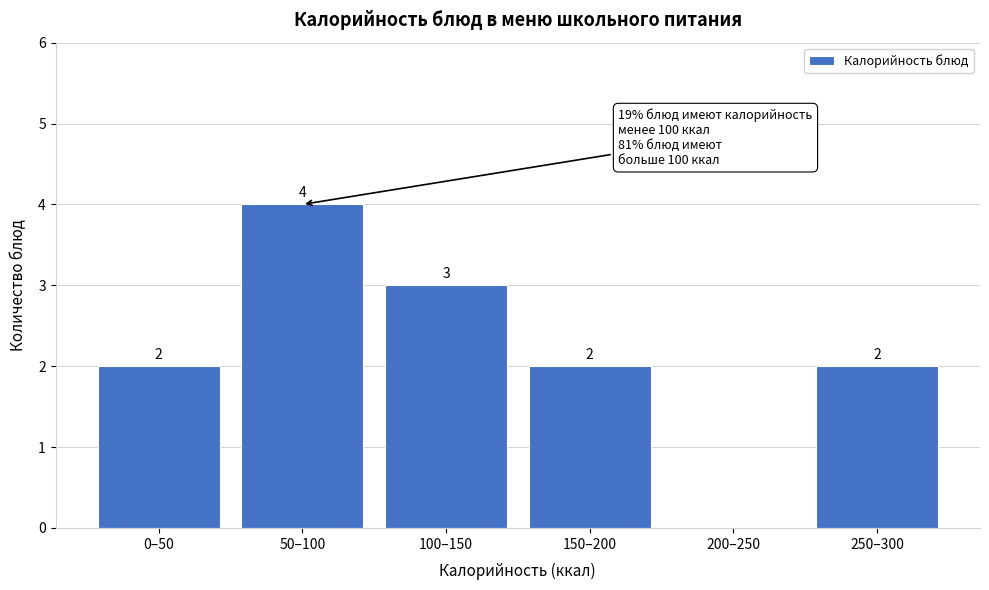

Reading left to right, transcribe all the data shown in this chart.

0–50=2	50–100=4	100–150=3	150–200=2	200–250=0	250–300=2